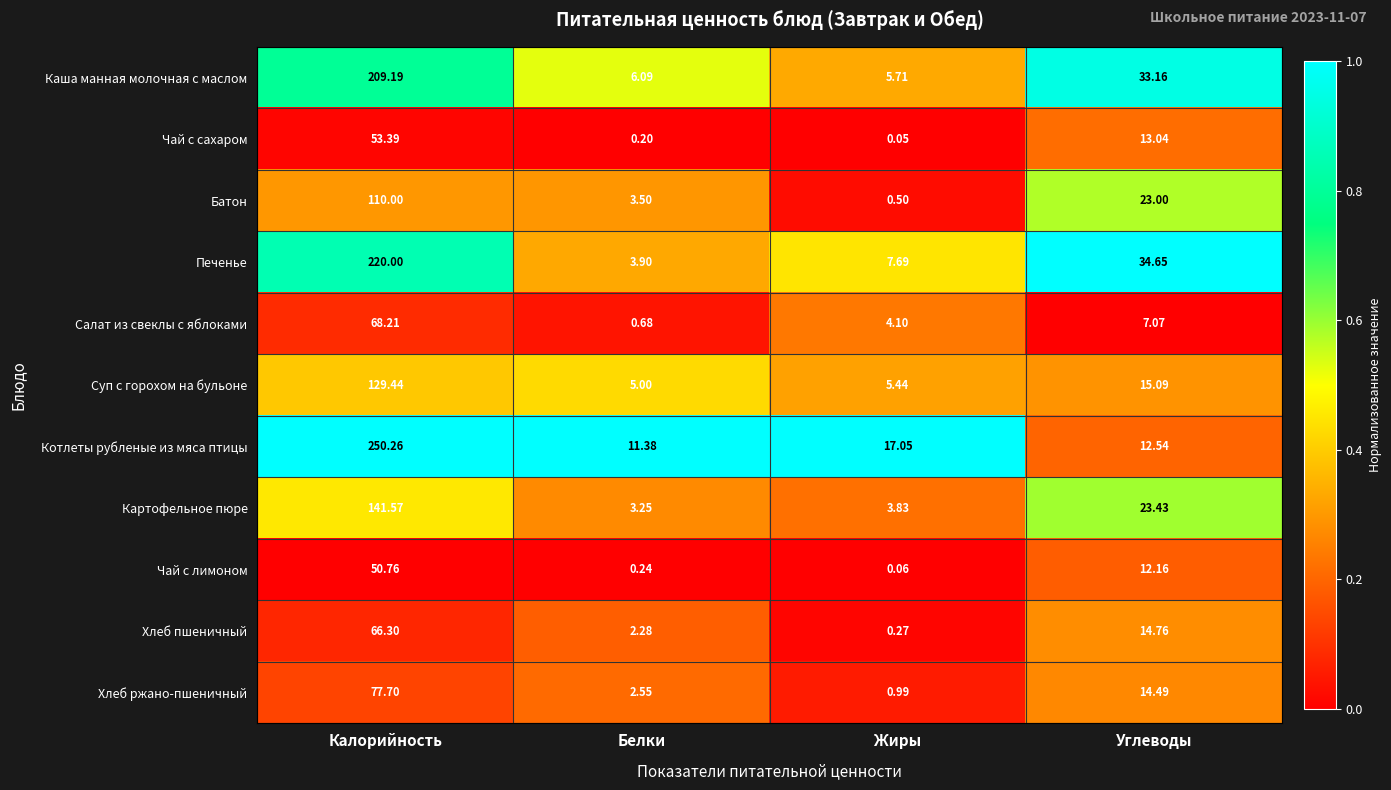

Where is Чай с сахаром nearest to the value 26?

Углеводы